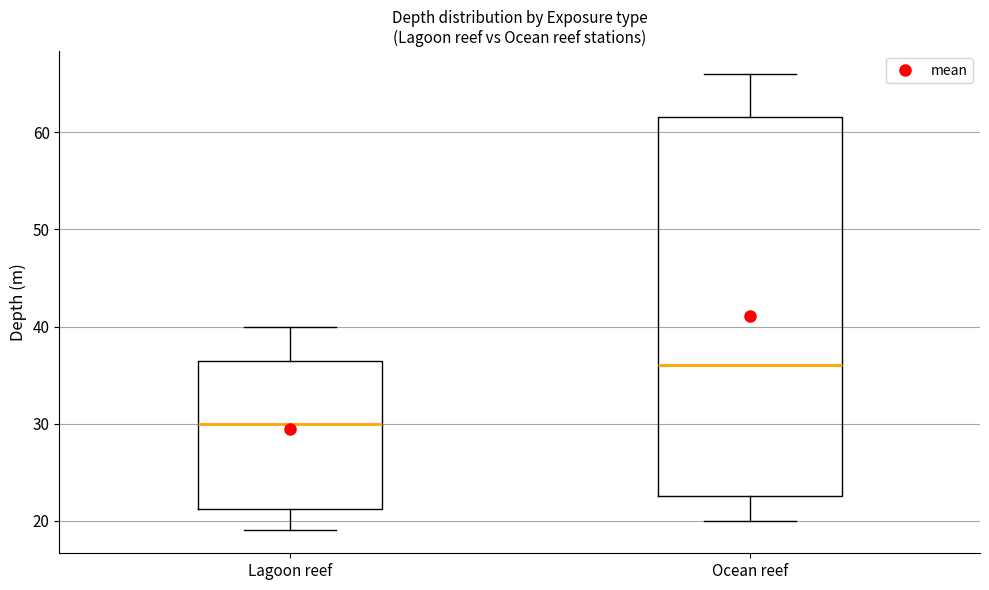

Where does the median line of the box for Lagoon reef sit on the y-axis? The values are not printed on the chart, so give them approximately, as read against the axis.

30